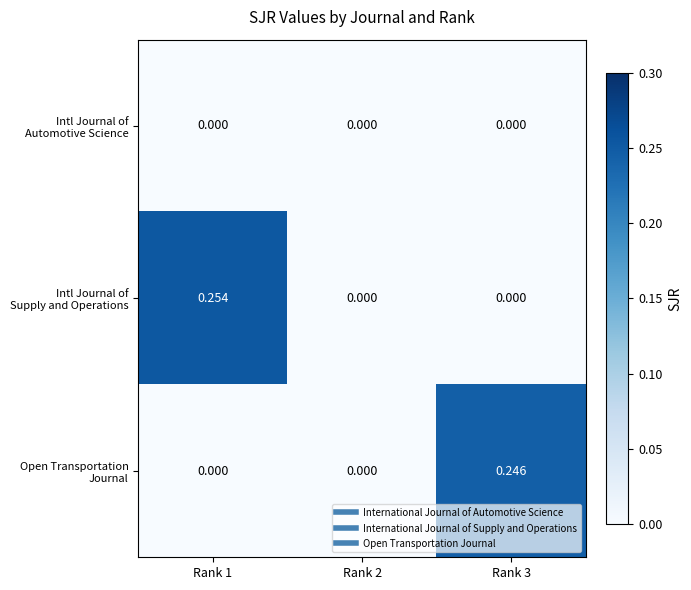

How many series are shown in this chart?

3